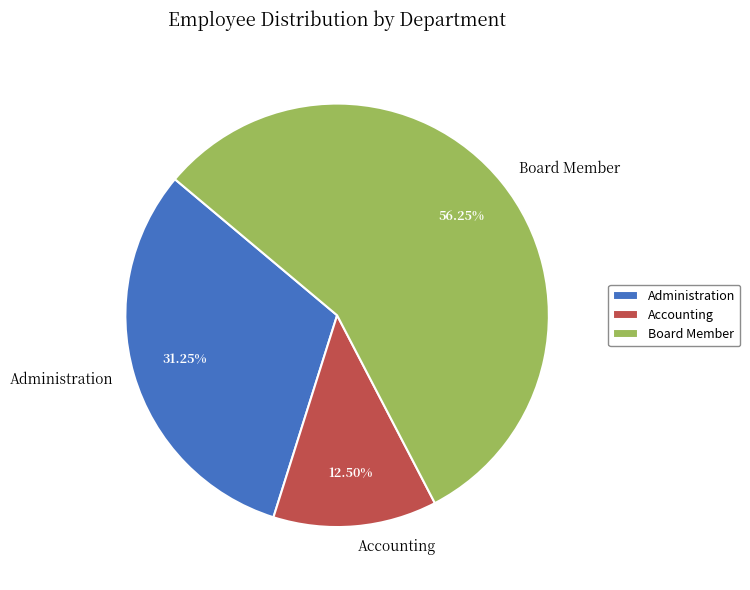

What is the majority slice?

Board Member